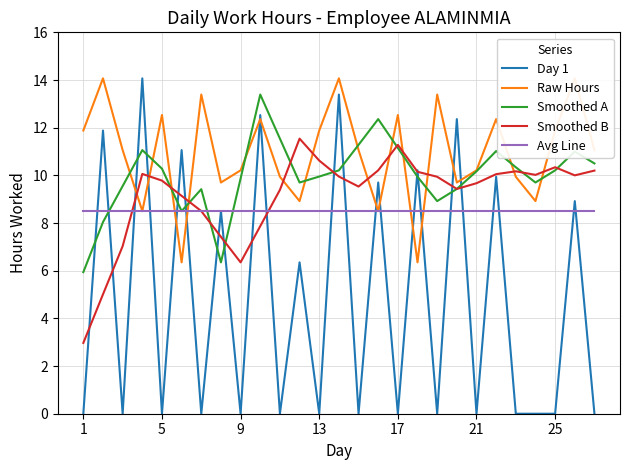

True or false: Smoothed B has more than 0 interior local peaks.

True